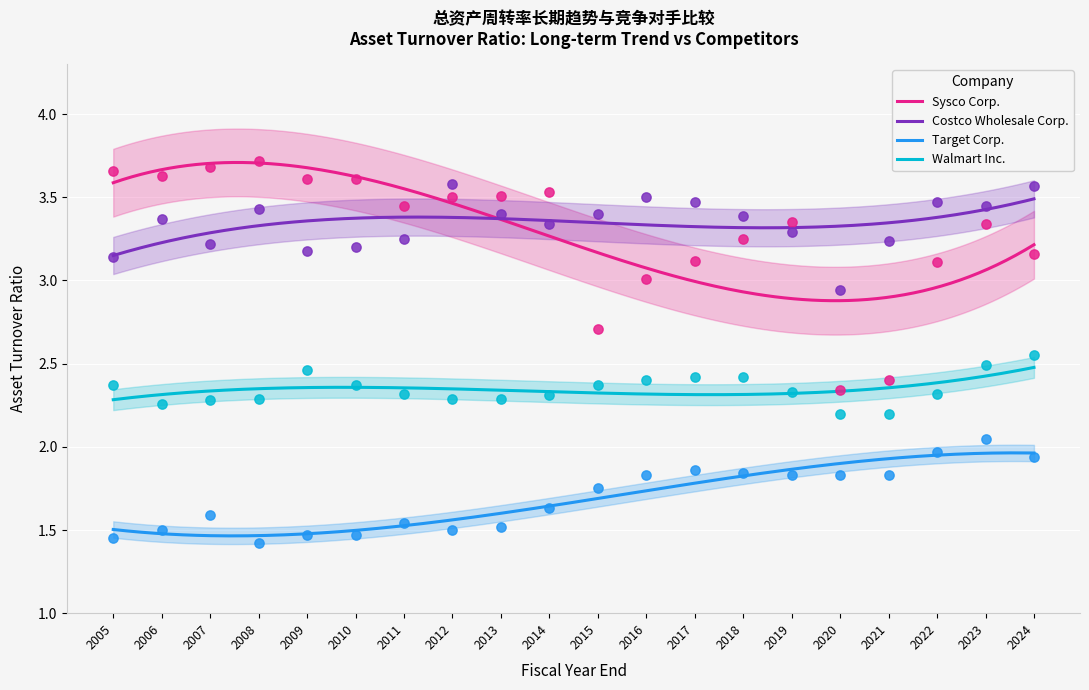

Which series has the largest total across all categories?

Costco Wholesale Corp.